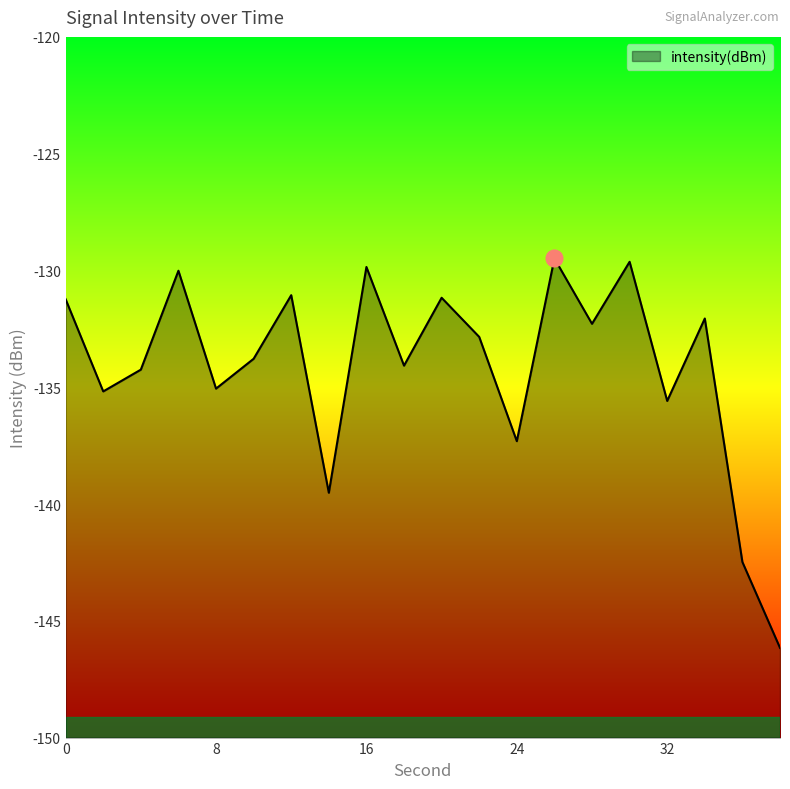

List the labels in order of value, largest first.

26, 30, 16, 6, 12, 20, 0, 34, 28, 22, 10, 18, 4, 8, 2, 32, 24, 14, 36, 38